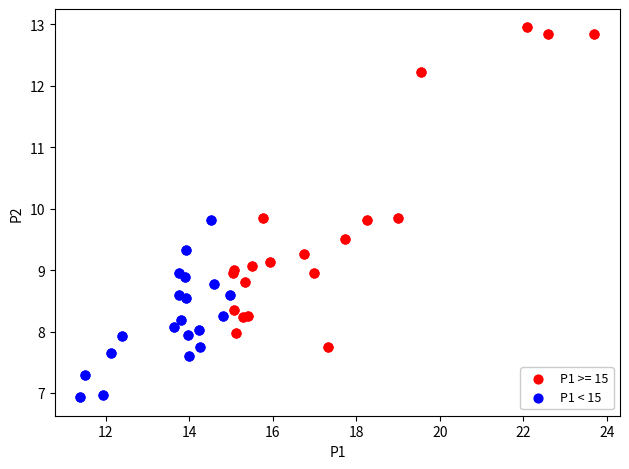

Which series has the widest spread of Y values?

P1 >= 15